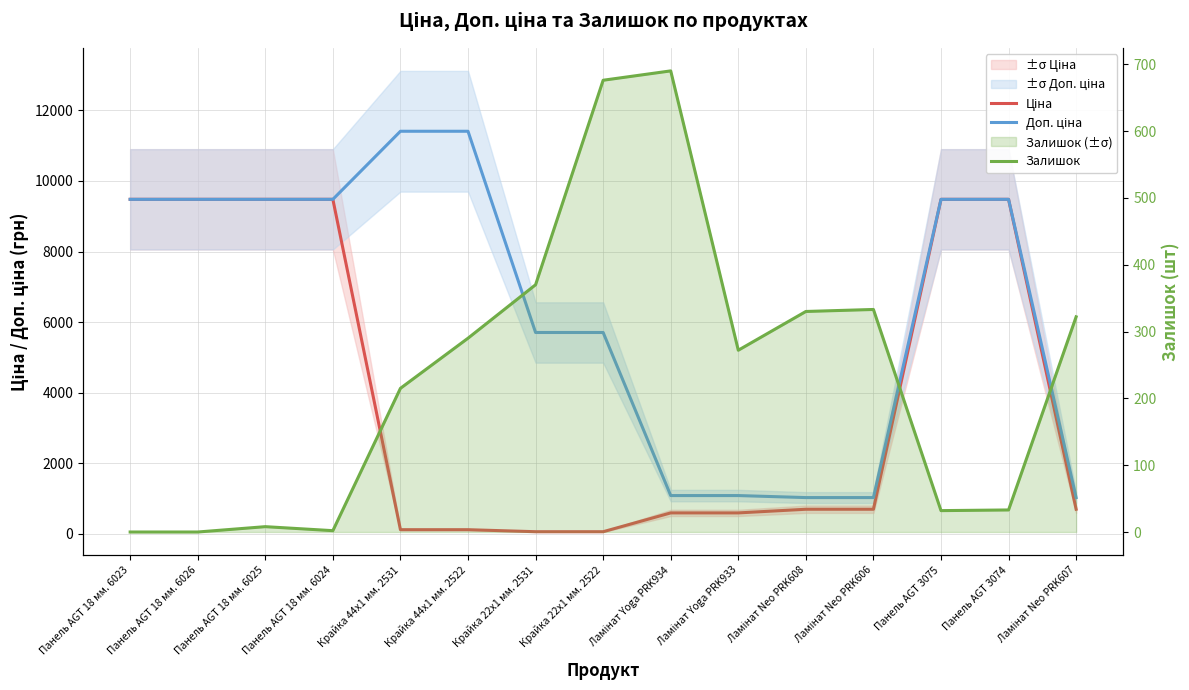

How many categories are shown in the chart?

15